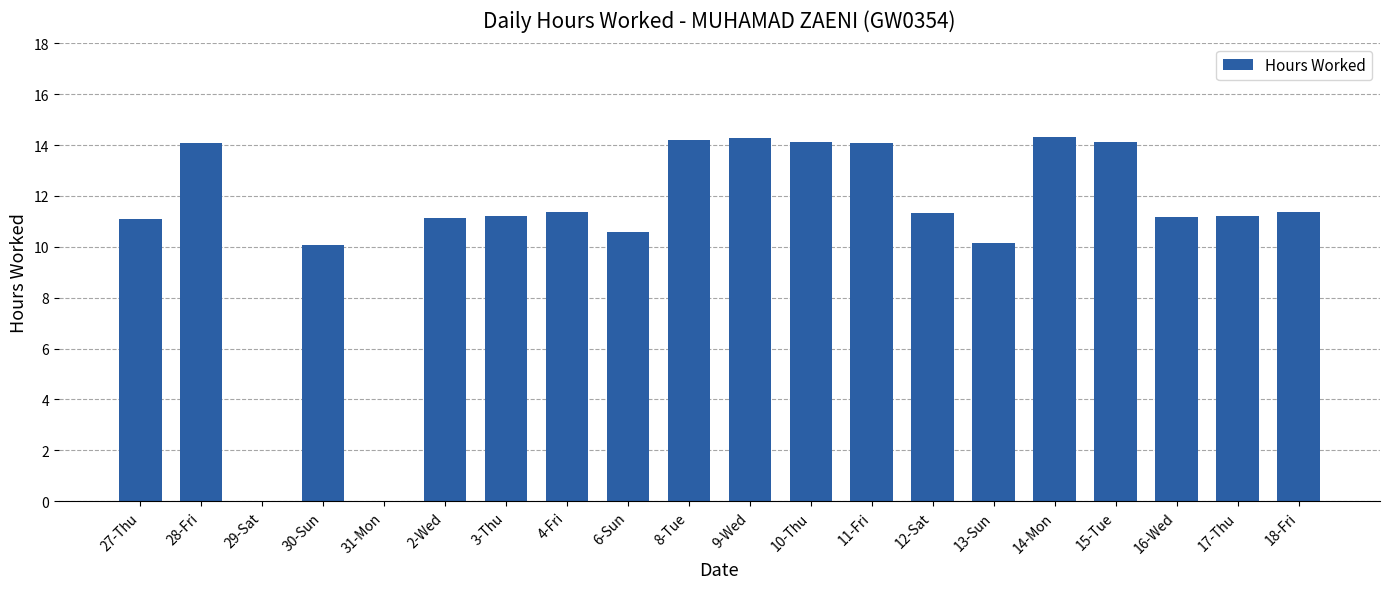

Count the number of categories in the chart.

20